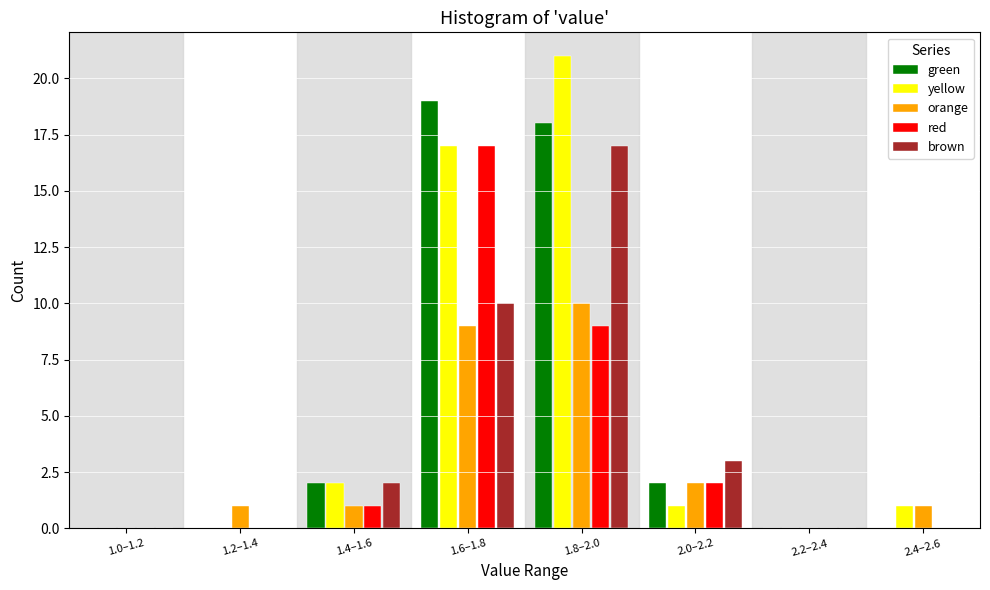

What is the total value across all series at 1.4–1.6?

8